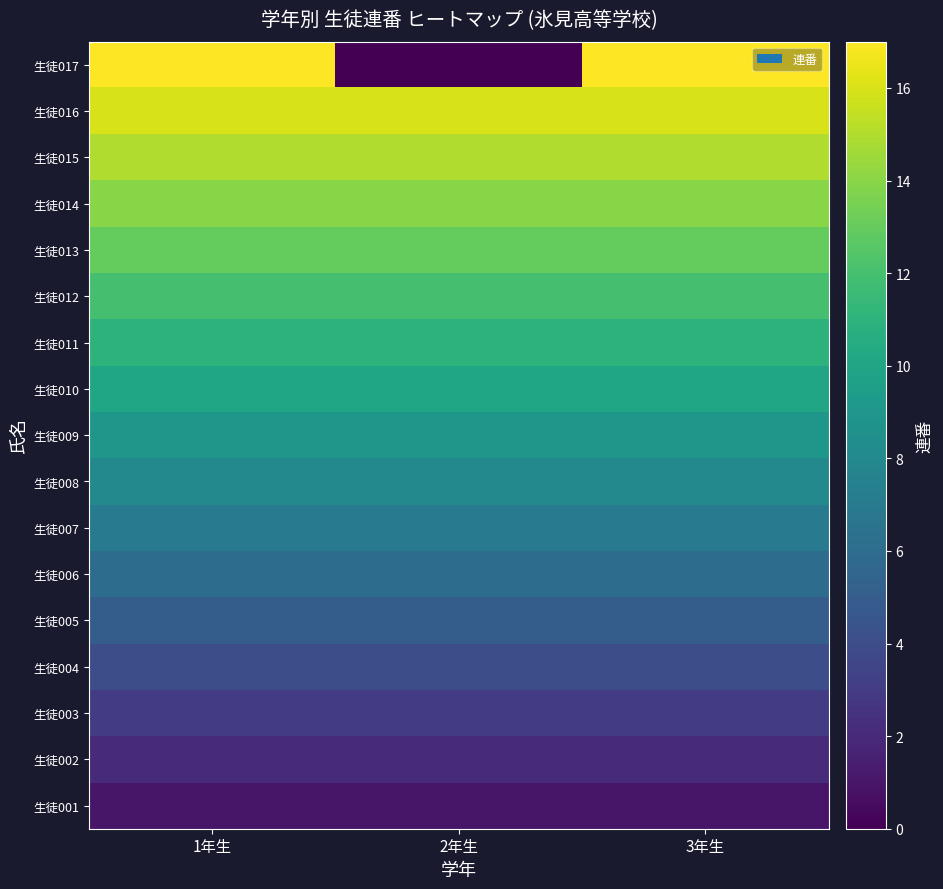

What is the spread (max minus min) of values at 2年生?

16